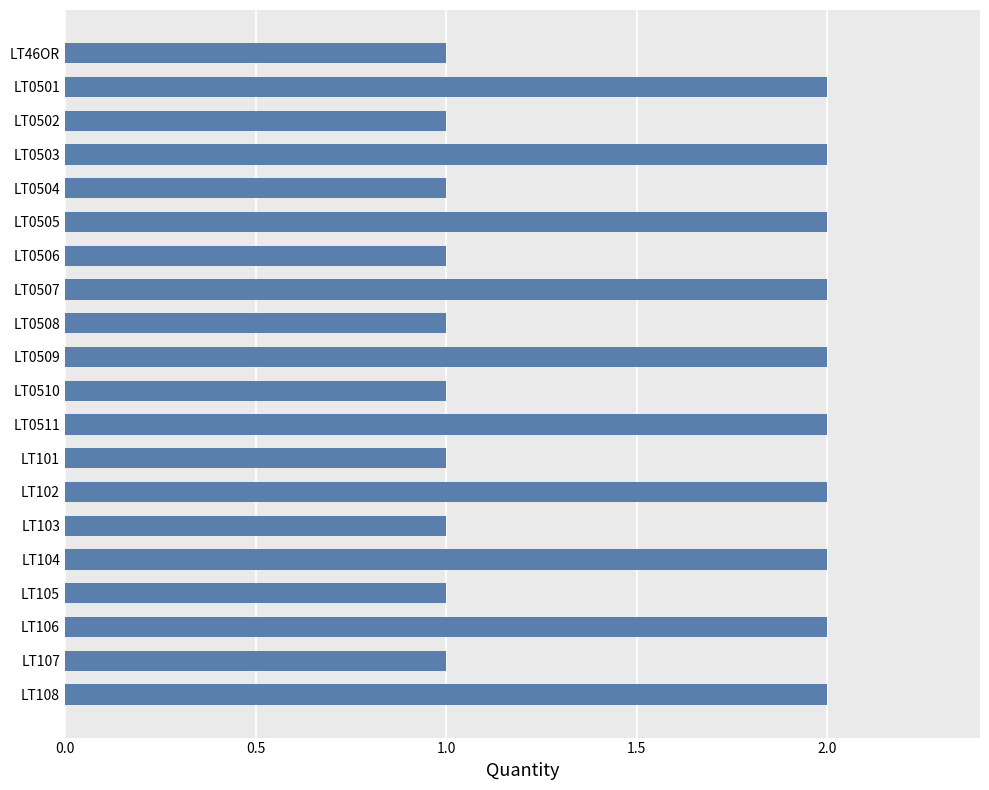

Reading bottom to top, list all the values displayed in this chart.

LT108=2	LT107=1	LT106=2	LT105=1	LT104=2	LT103=1	LT102=2	LT101=1	LT0511=2	LT0510=1	LT0509=2	LT0508=1	LT0507=2	LT0506=1	LT0505=2	LT0504=1	LT0503=2	LT0502=1	LT0501=2	LT46OR=1